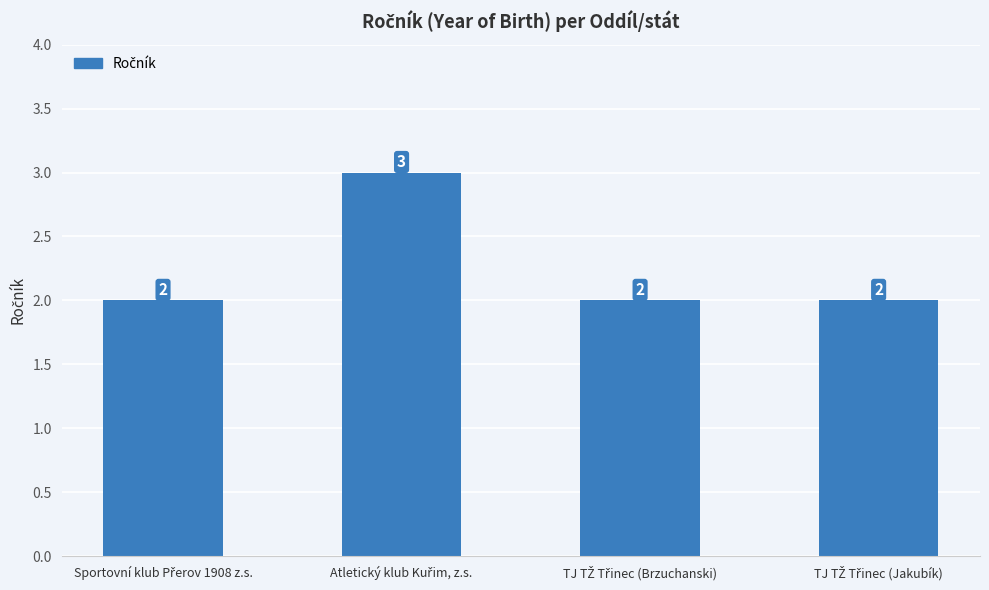

What is the sum of all values?

9